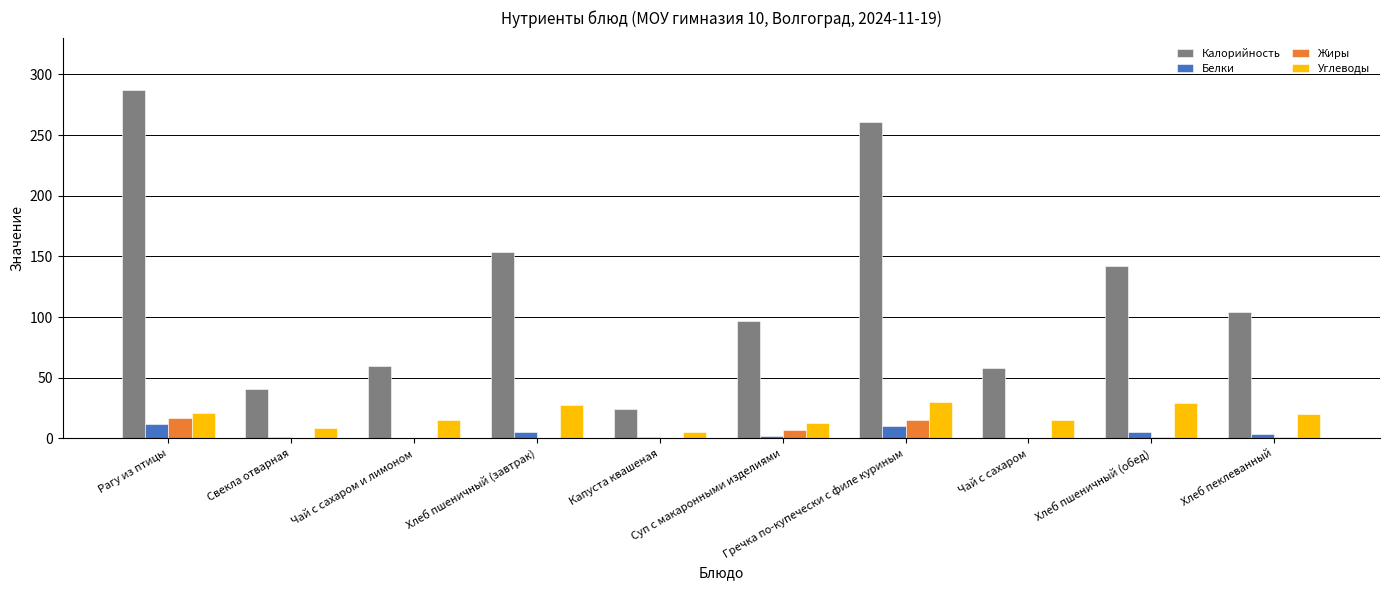

Which series has the largest total across all categories?

Калорийность